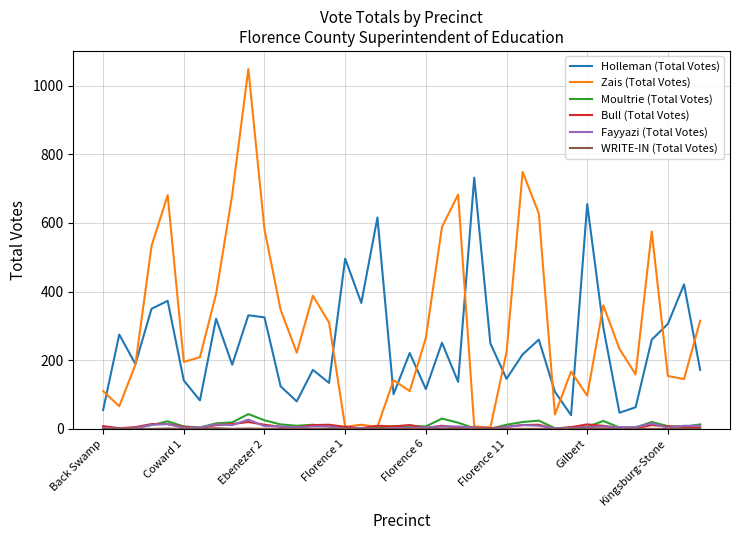

Which series has the largest total across all categories?

Zais (Total Votes)